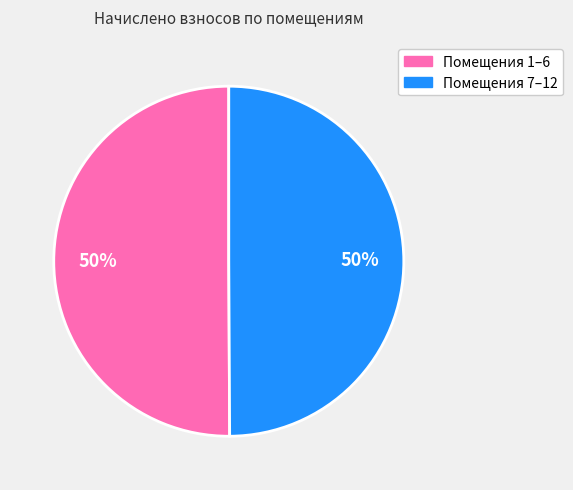

To the nearest percent, what is the average slice percentage?

50%